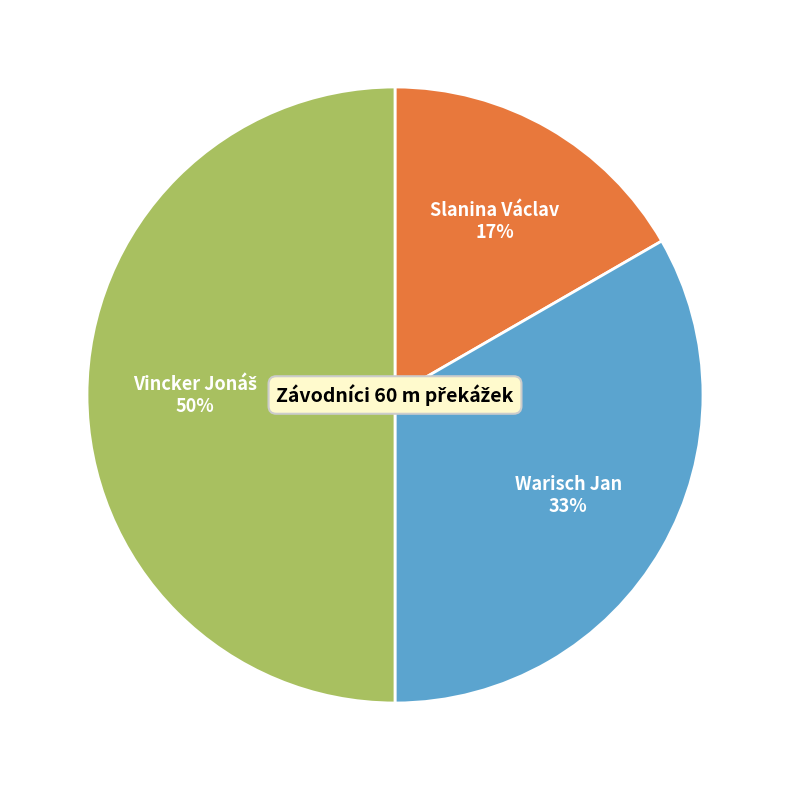

Is Warisch Jan the majority of the pie?

No